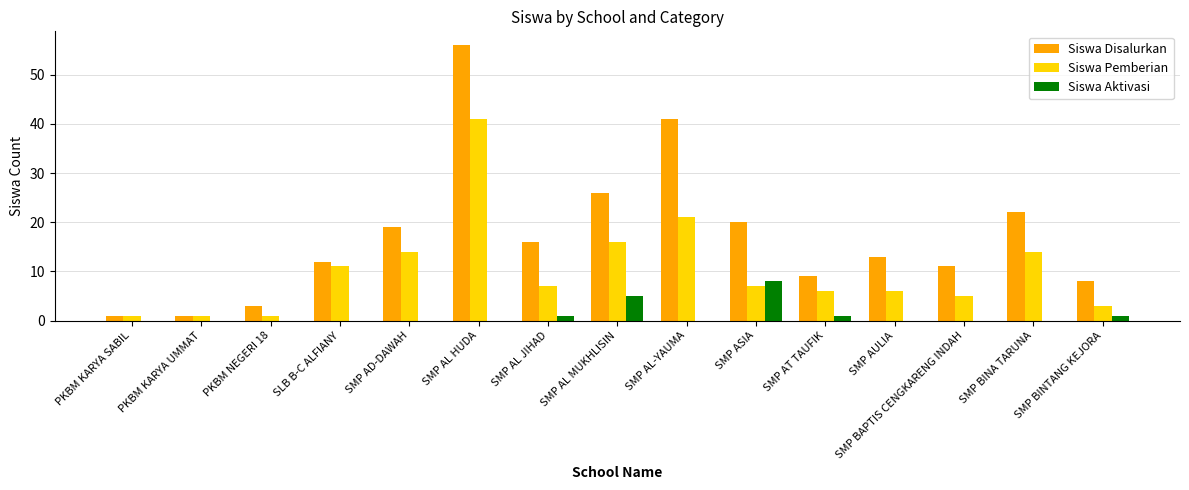

What is the total value across all series at SMP AULIA?

19